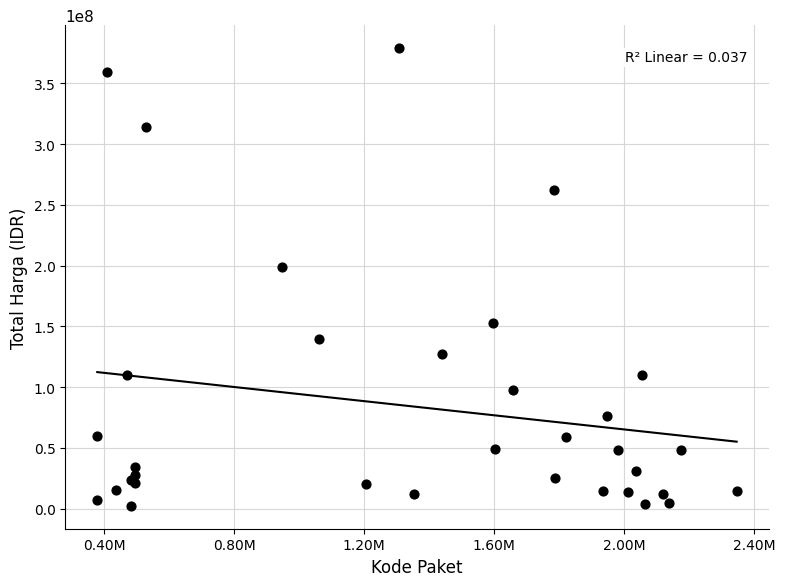

What Y value in the scatter plot is closest to 190735375?

199200000